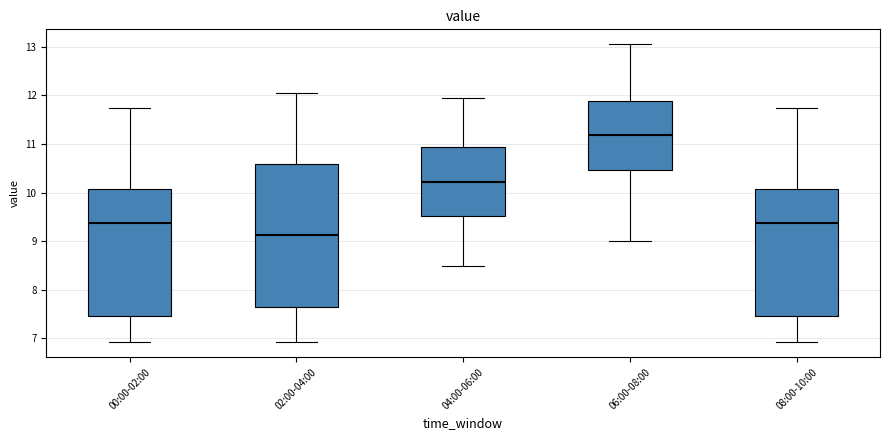

Comparing the boxes themselves (not the whiskers), which one is the tallest?

02:00-04:00